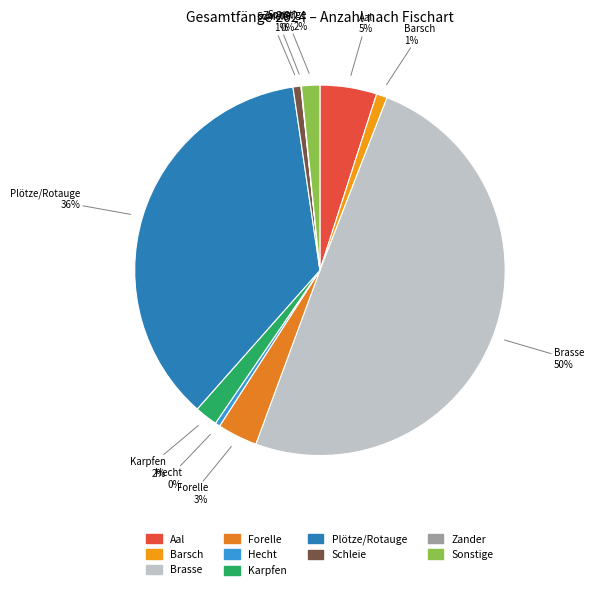

Which slice is the largest?

Brasse